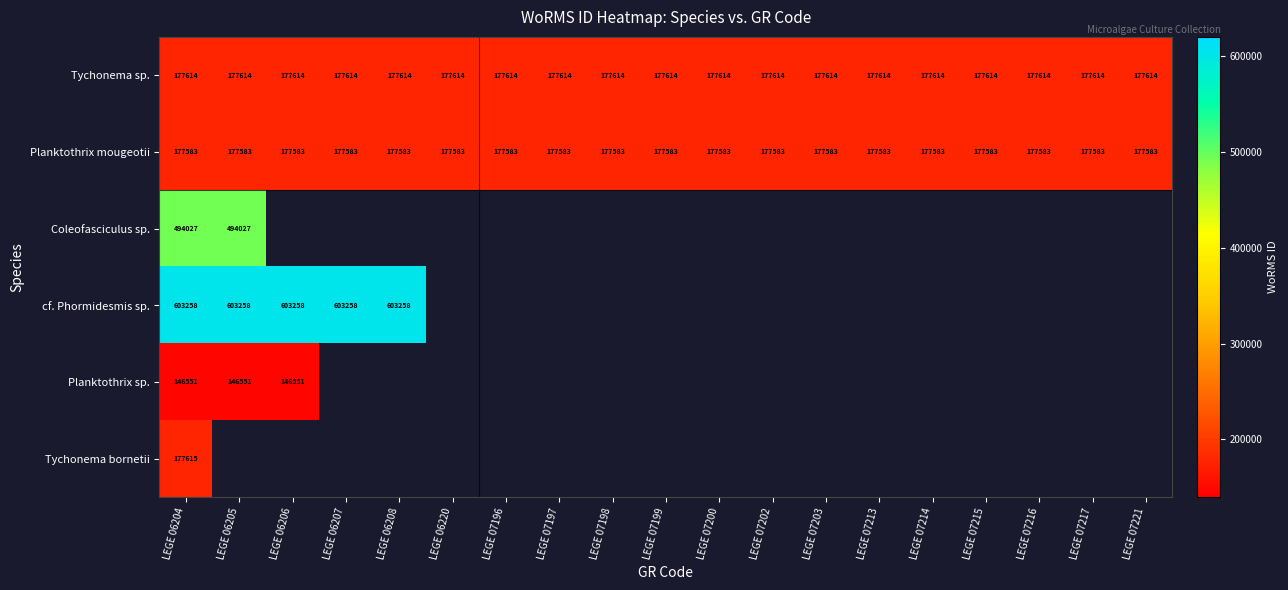

True or false: Planktothrix mougeotii has a value of 177583 at LEGE 07214.

True